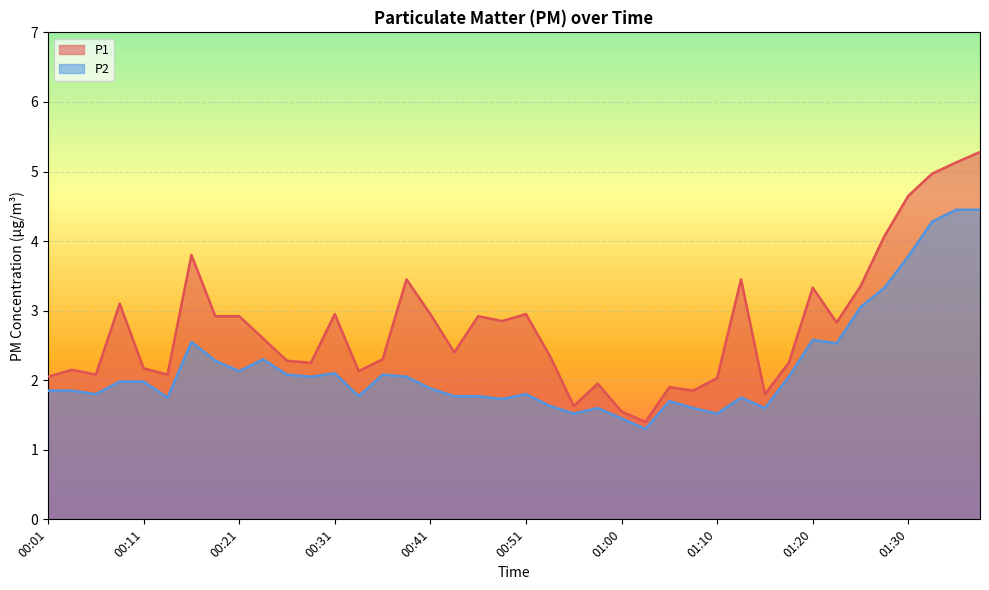

Where is the first local maximum for P1?

00:03